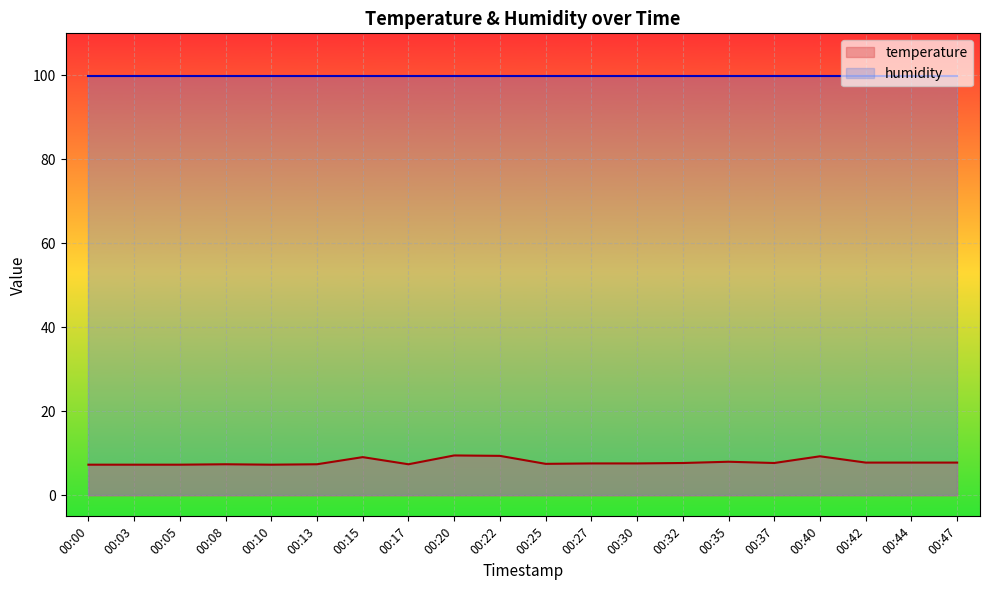

List the labels in order of value, smallest first.

00:00, 00:03, 00:05, 00:10, 00:08, 00:13, 00:17, 00:25, 00:27, 00:30, 00:32, 00:37, 00:42, 00:44, 00:47, 00:35, 00:15, 00:40, 00:22, 00:20